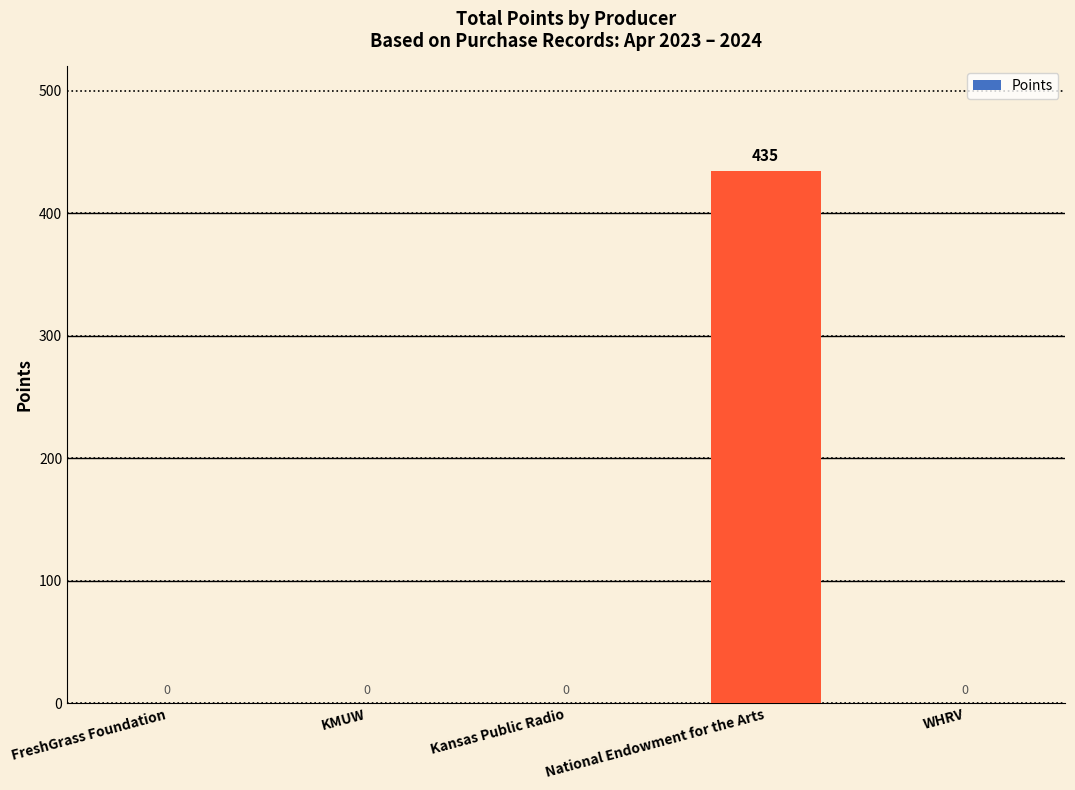

Is it true that the value at Kansas Public Radio is 0?

True